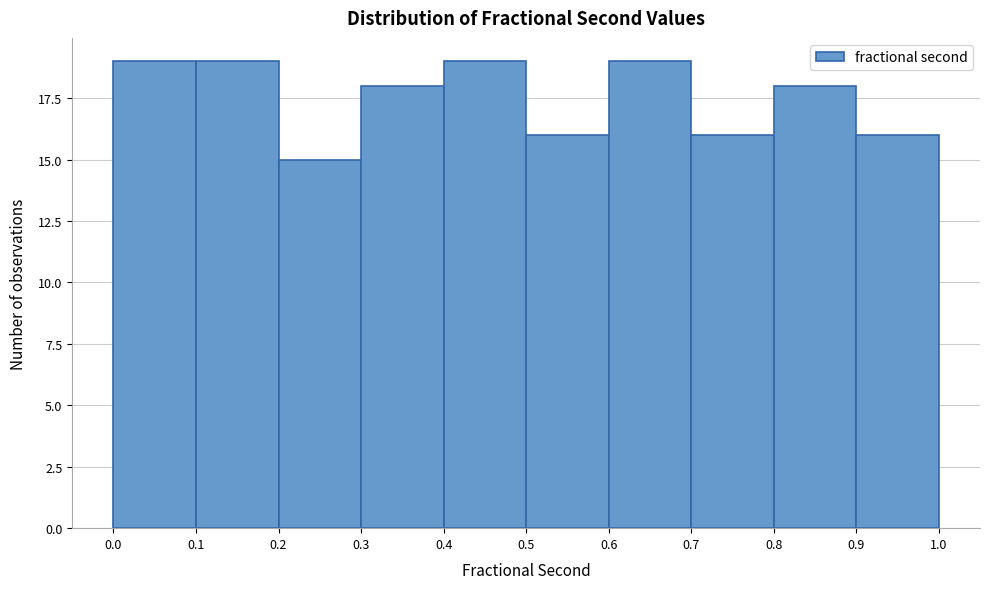

Reading left to right, transcribe this chart: for each bar, give the range it covers on the x-axis and its height. The values are not printed on the chart, so give them approximately, as read against the axis.

0.0 to 0.1: 19
0.1 to 0.2: 19
0.2 to 0.3: 15
0.3 to 0.4: 18
0.4 to 0.5: 19
0.5 to 0.6: 16
0.6 to 0.7: 19
0.7 to 0.8: 16
0.8 to 0.9: 18
0.9 to 1.0: 16